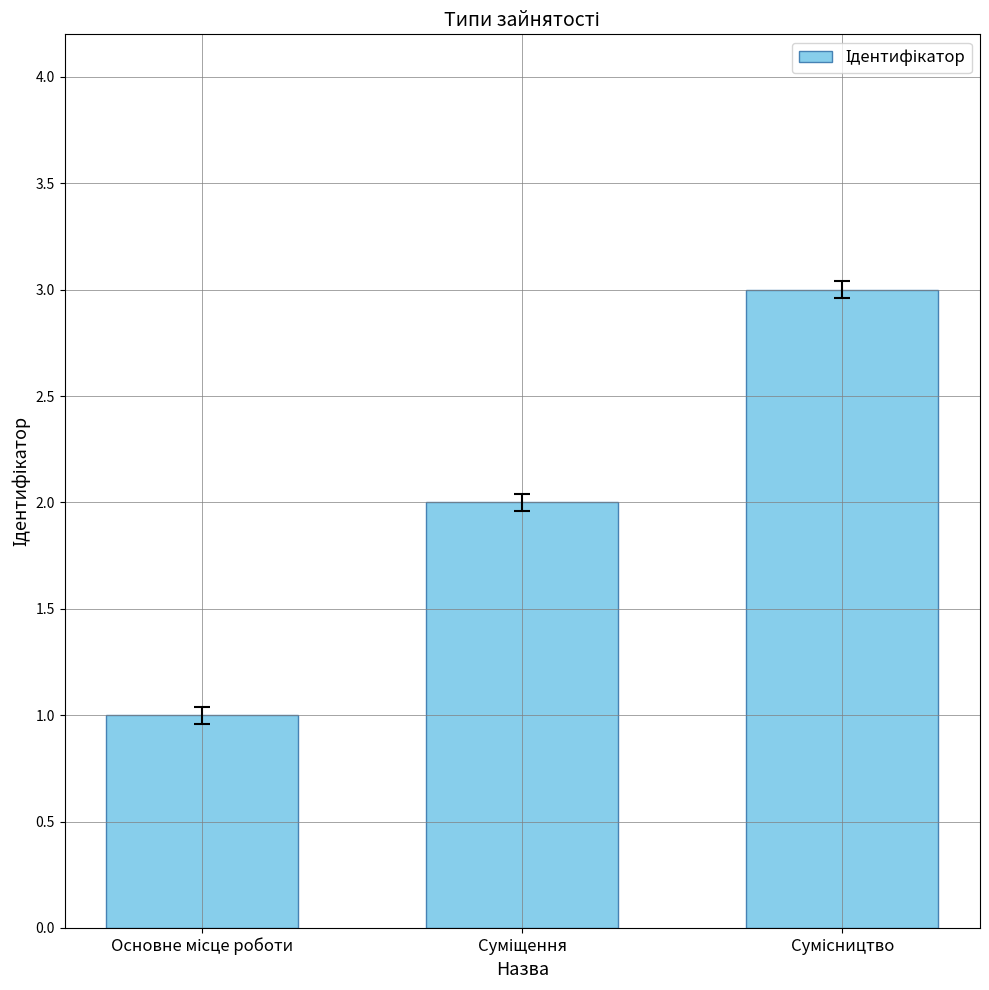

How many bars are there in total?

3